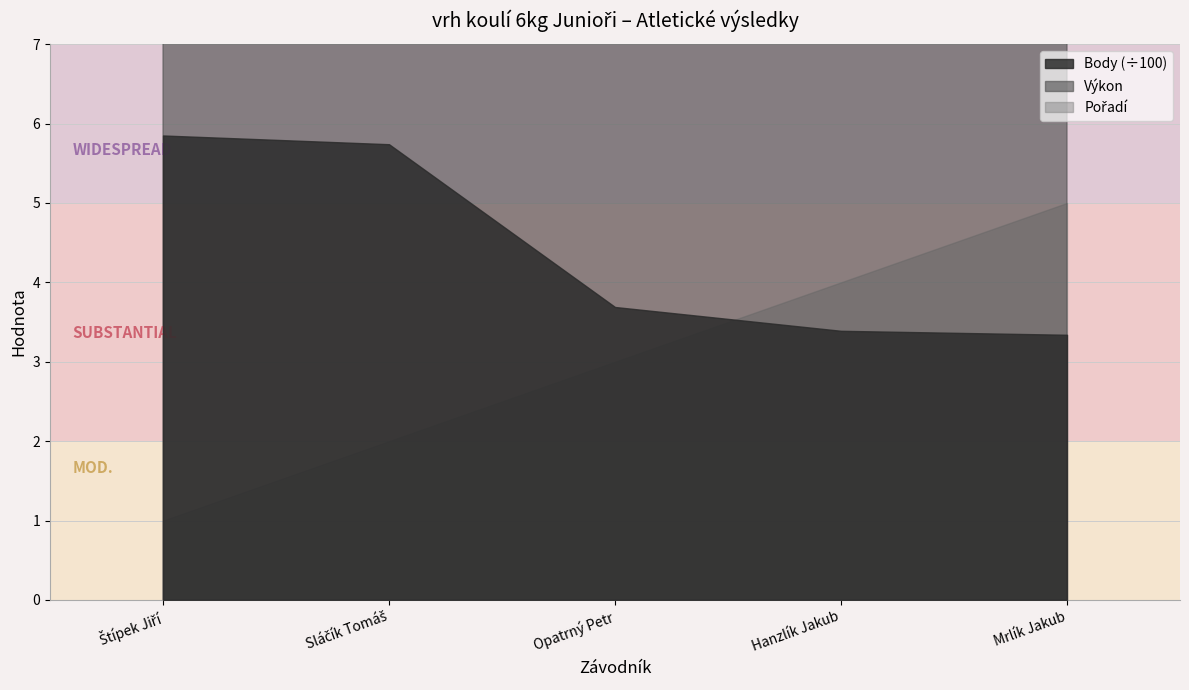

What is the difference between the Výkon values at Hanzlík Jakub and Mrlík Jakub?

0.1